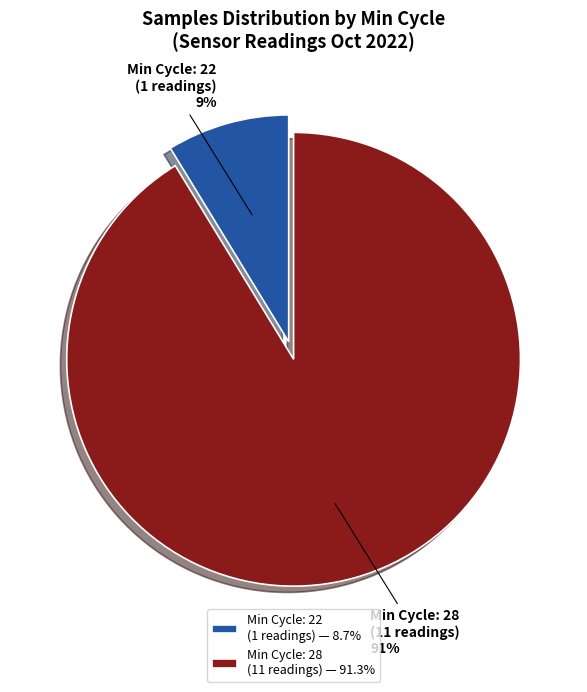

Between Min Cycle: 22 (1 readings) and Min Cycle: 28 (11 readings), which is larger?

Min Cycle: 28 (11 readings)